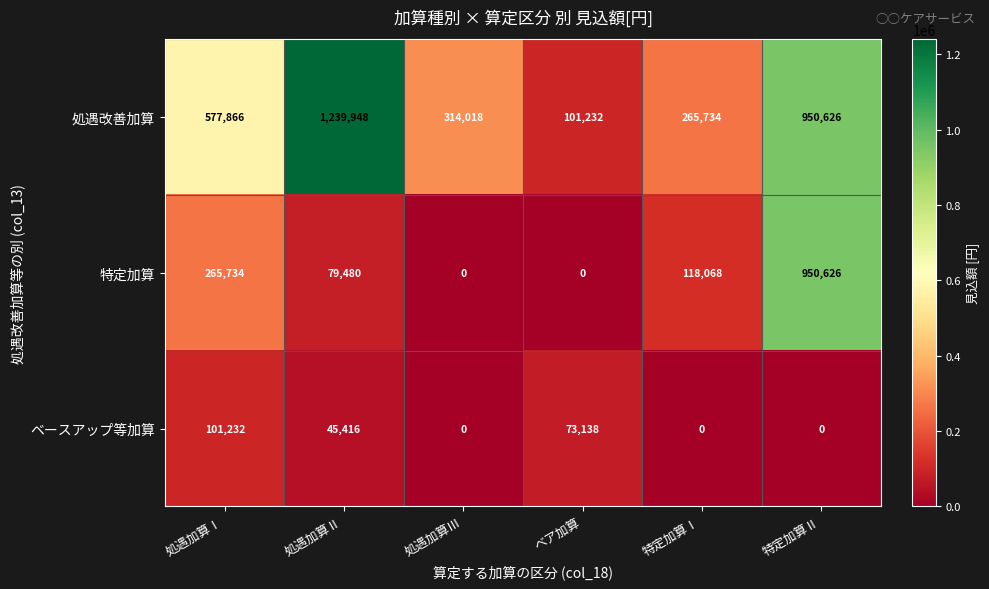

The value of 特定加算 at 処遇加算Ⅰ is 265734. True or false?

True